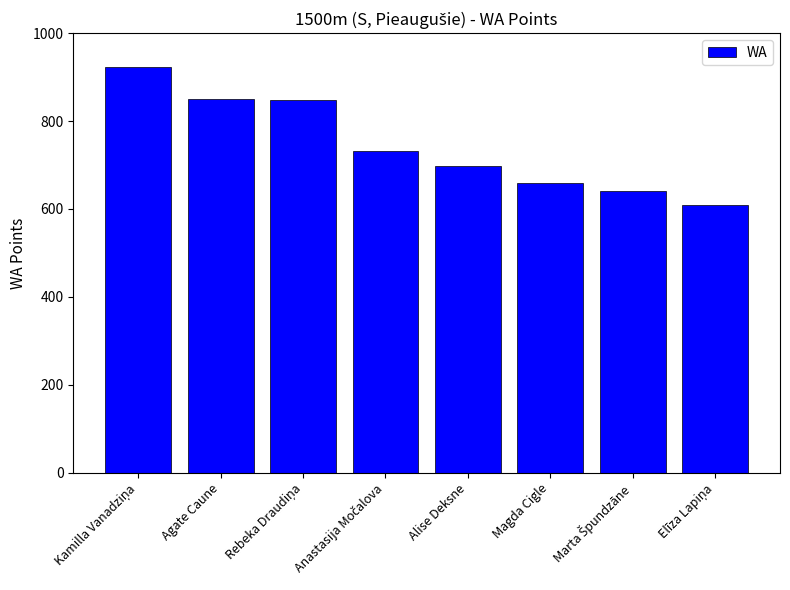

The chart shows a value of 850 at Agate Caune. True or false?

True